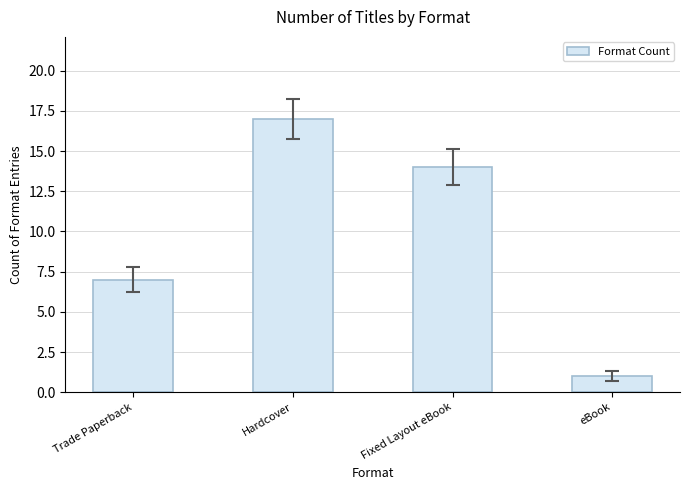

How many categories are shown in the chart?

4